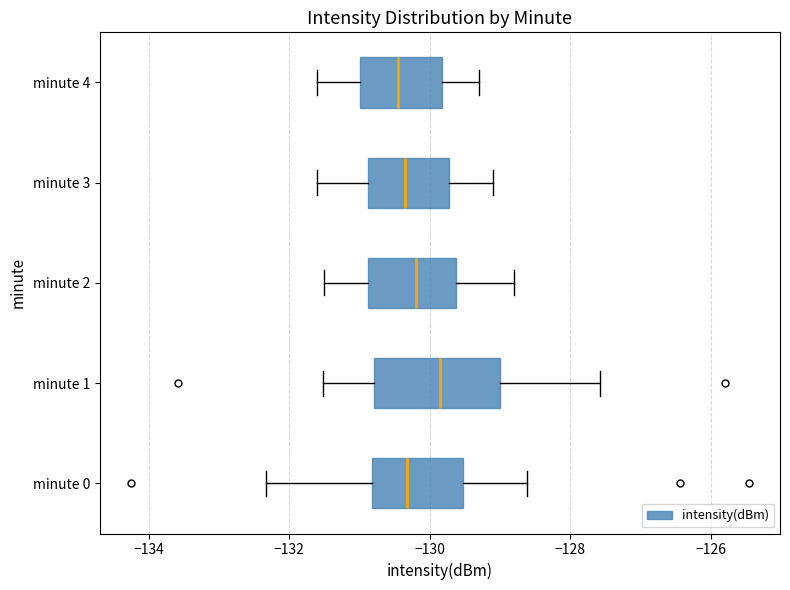

Which box is the widest, from its left edge to its right edge?

minute 1